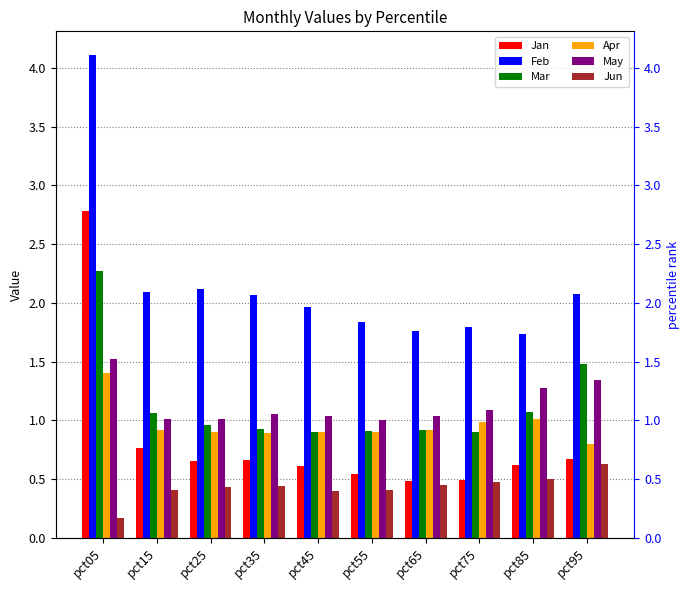

Which series has the largest total across all categories?

Feb